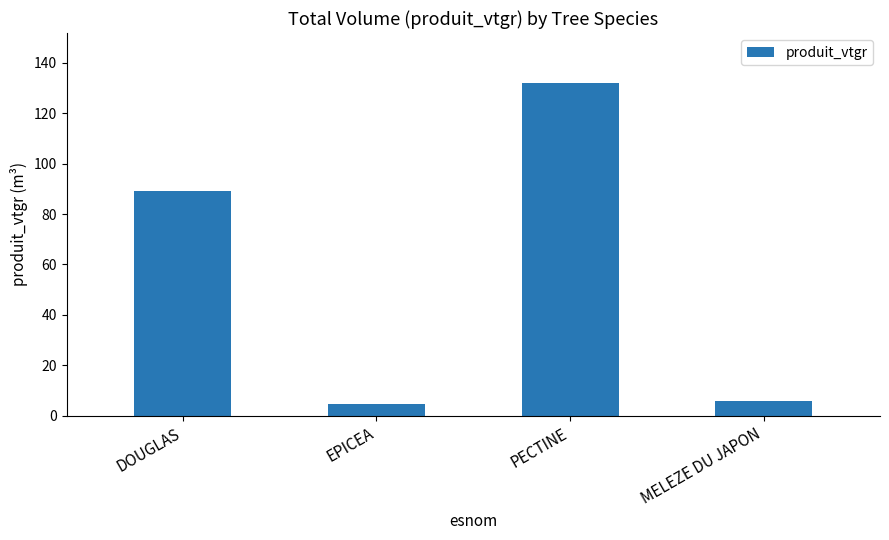

Is it true that the value at DOUGLAS is 155.6?

False